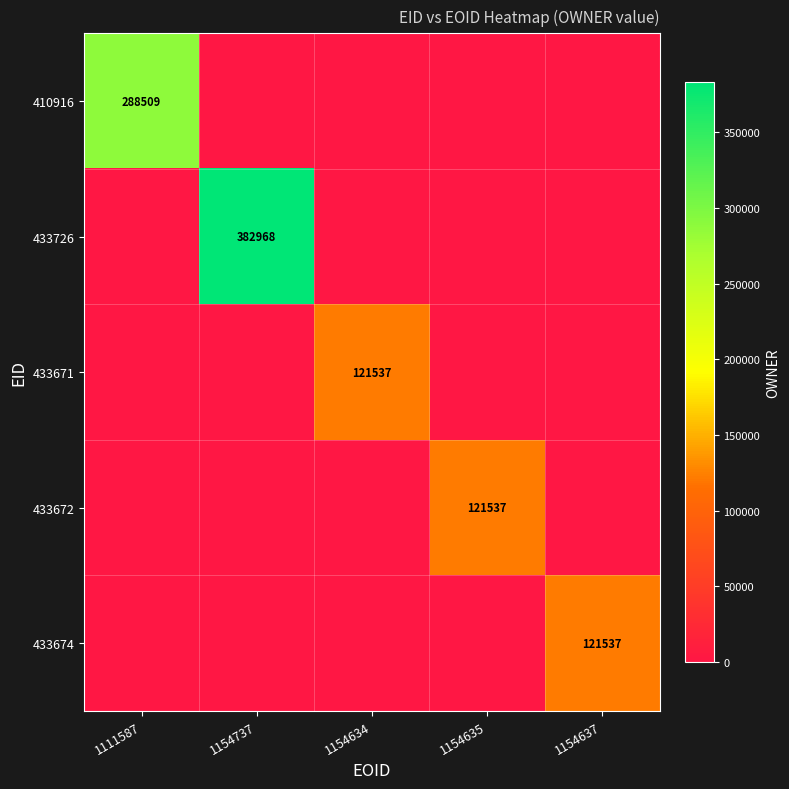

What is the sum of all 433726 values?

382968